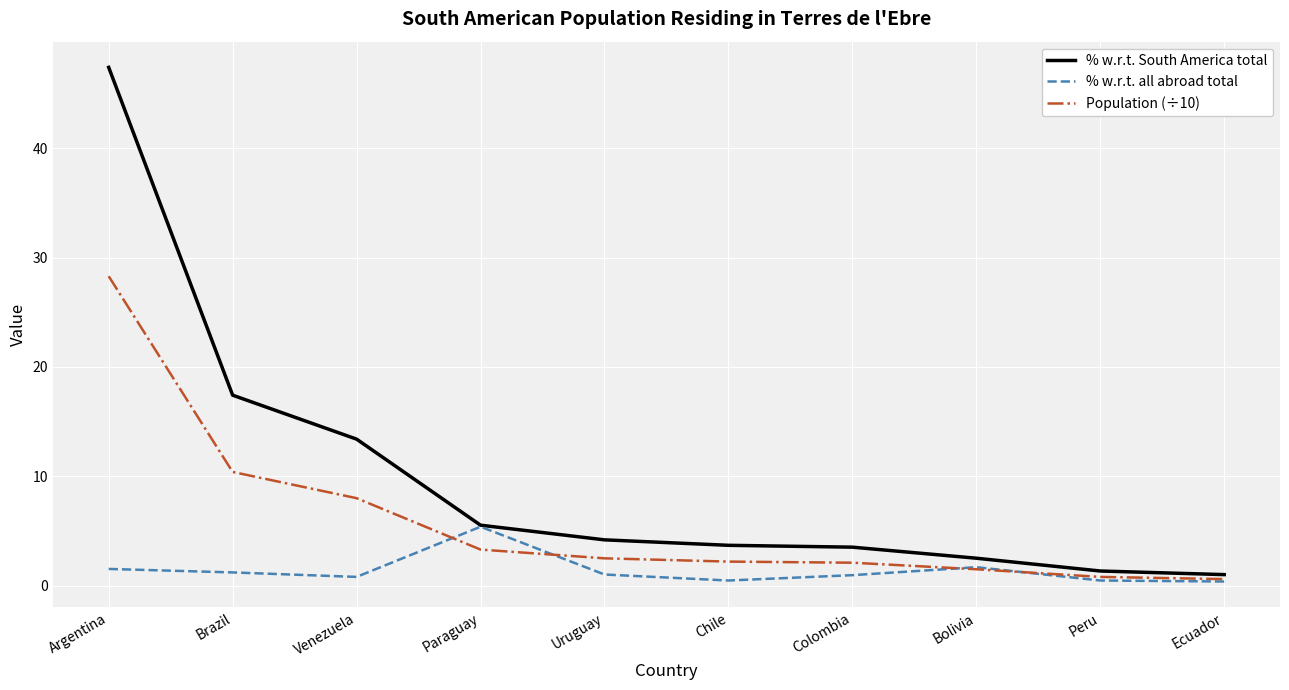

Rank the series at Chile from highest to lowest value.

% w.r.t. South America total, Population (÷10), % w.r.t. all abroad total